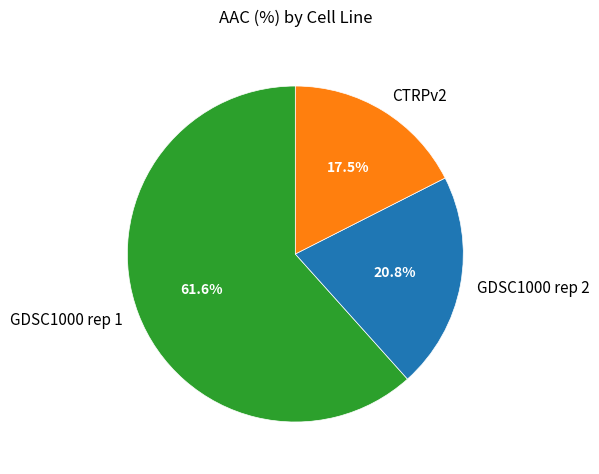

How many segments does this pie chart have?

3